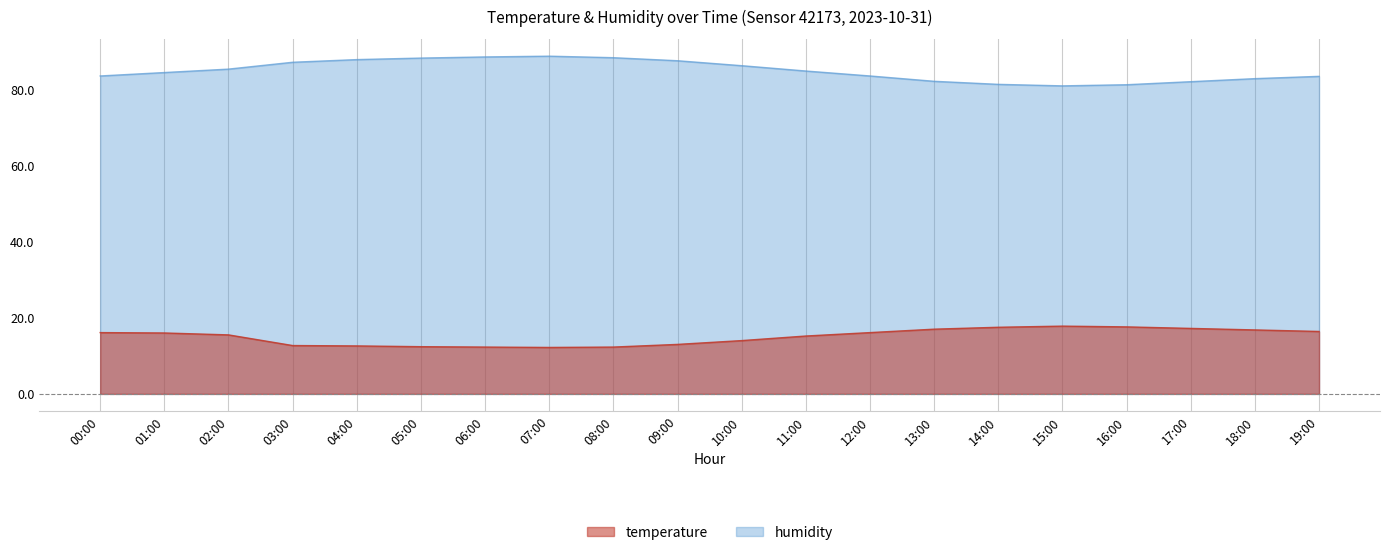

What is the sum of all temperature values?

300.7